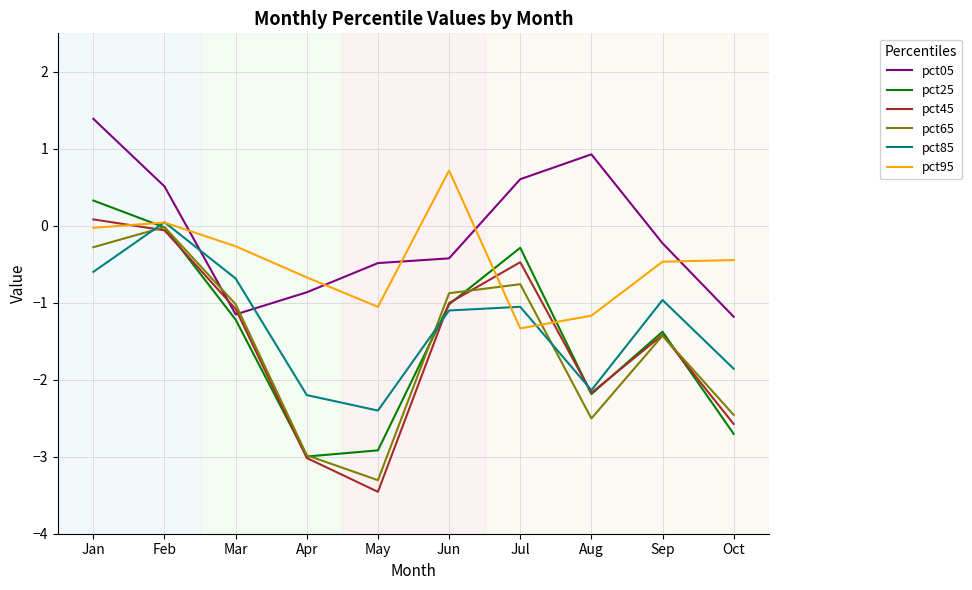

How many intersections are there between pct85 and pct05?

2